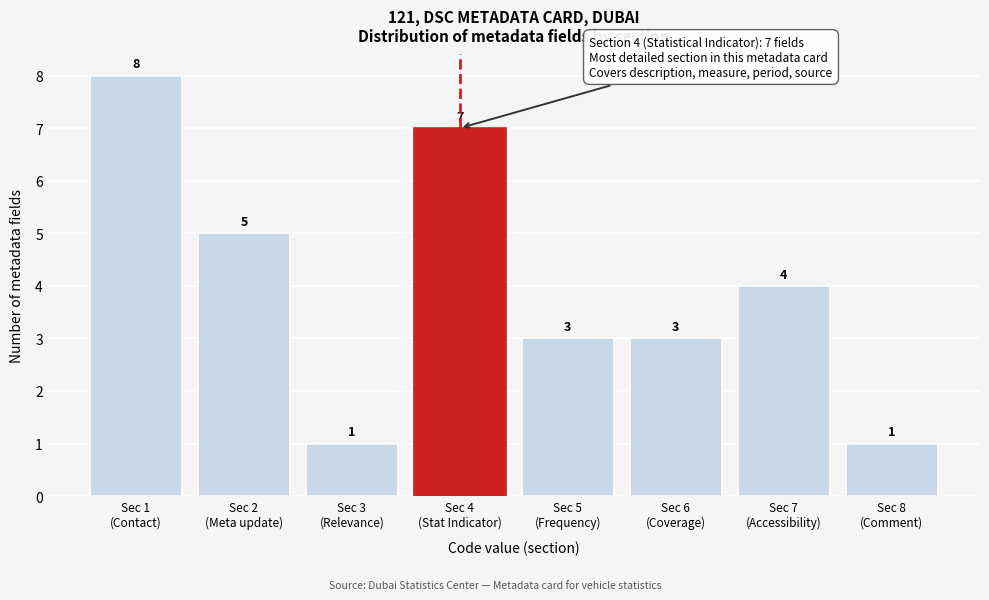

Reading left to right, list all the values displayed in this chart.

8	5	1	7	3	3	4	1